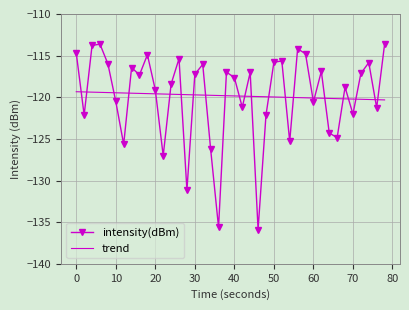

Which series has the widest spread of values?

intensity(dBm)